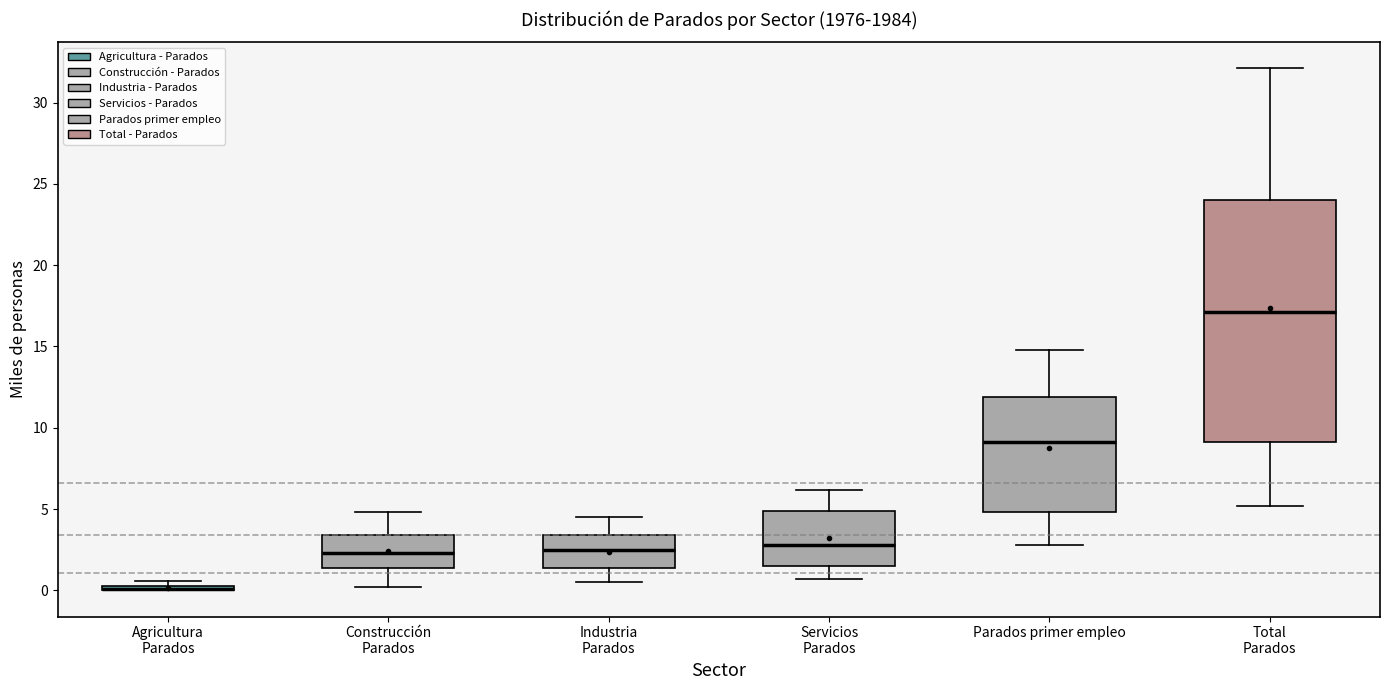

Where is the lower edge of the box for Agricultura Parados on the y-axis? The values are not printed on the chart, so give them approximately, as read against the axis.

0.0